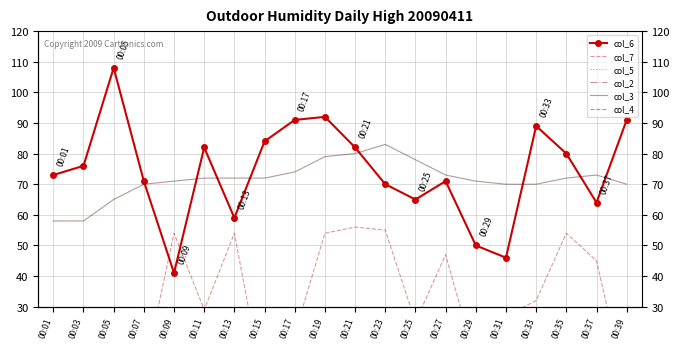

What is the spread (max minus min) of values at 00:33?

86.7